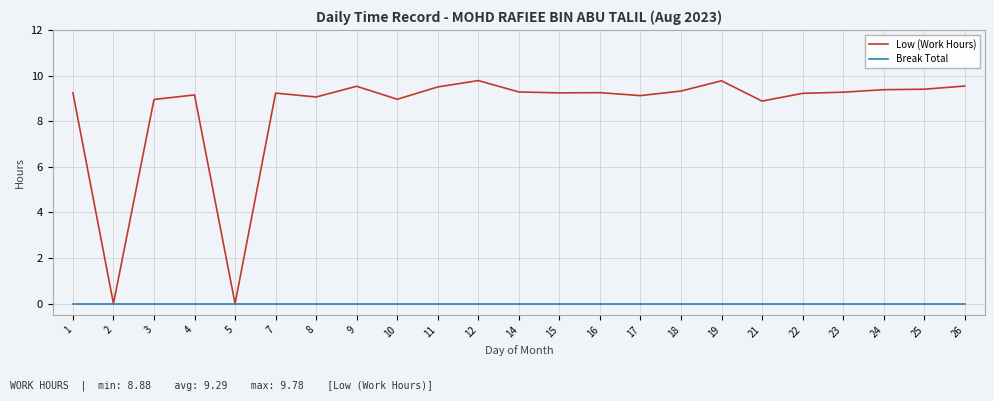

Rank the series by their average value, from lowest to highest.

Break Total, Low (Work Hours)